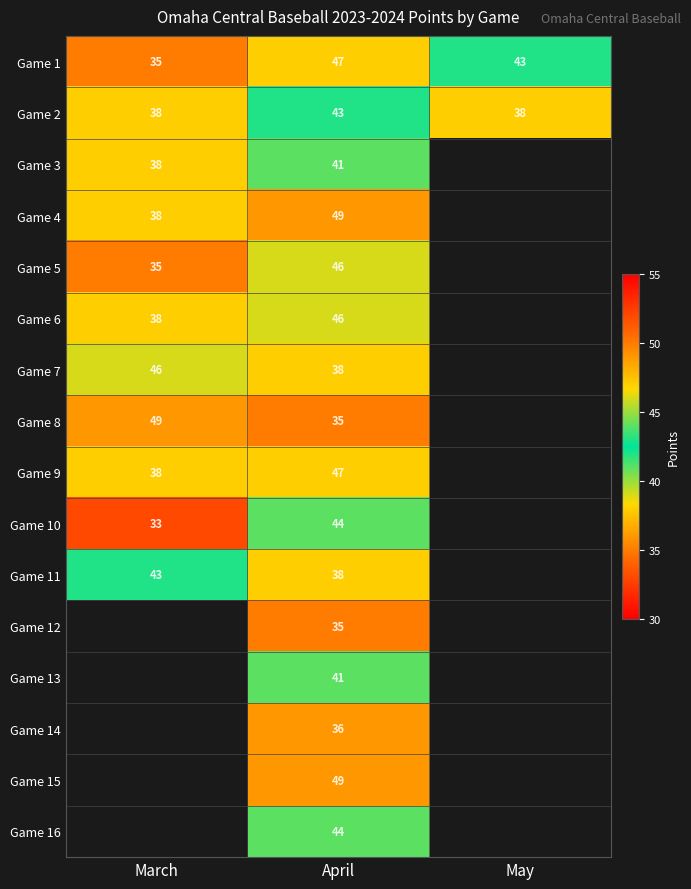

Between April and May, which is larger?

April